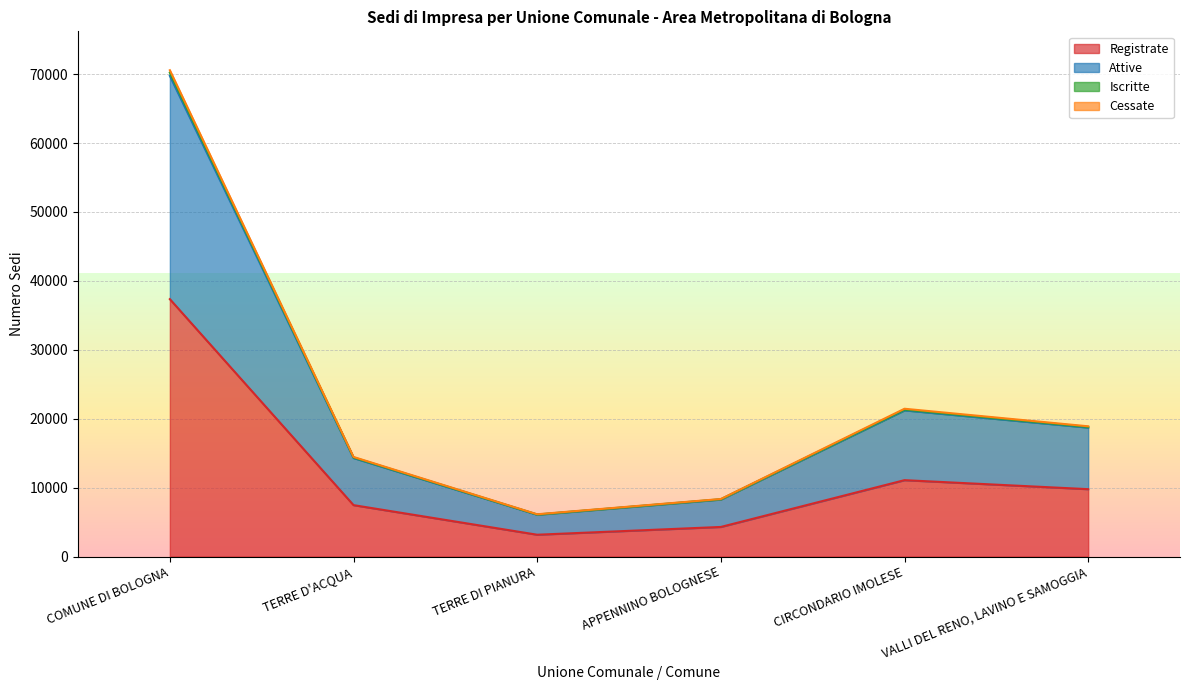

The value of Iscritte at COMUNE DI BOLOGNA is 70220. True or false?

True